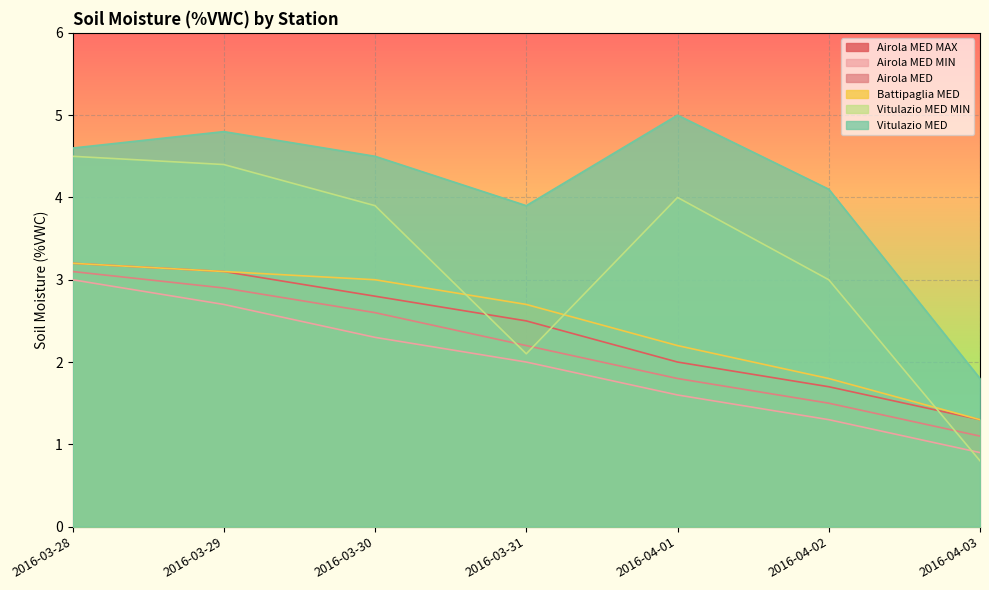

What is the label of the 2nd point from the left?

2016-03-29